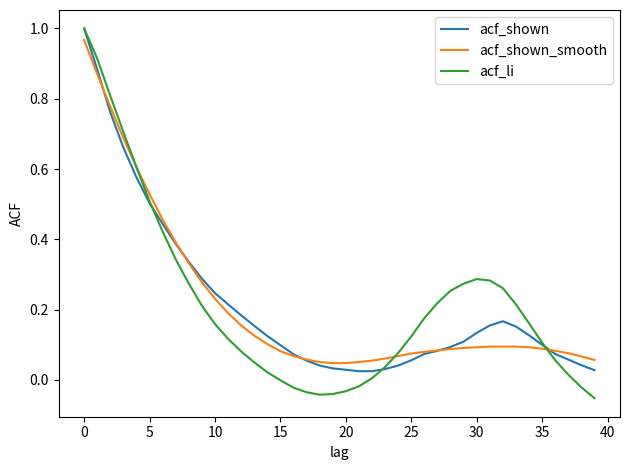

What is the smallest value displayed?

-0.1